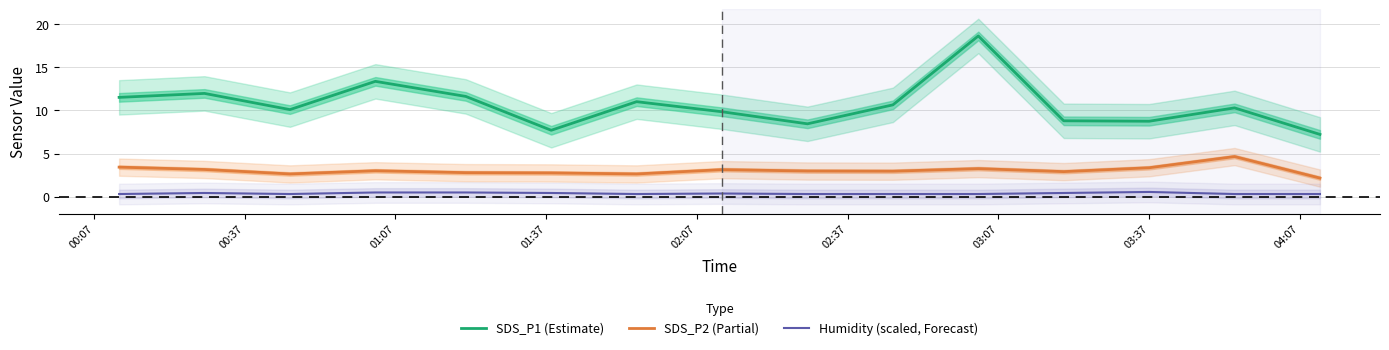

List the series in order of their peak value, lowest first.

Humidity (scaled, Forecast), SDS_P2 (Partial), SDS_P1 (Estimate)